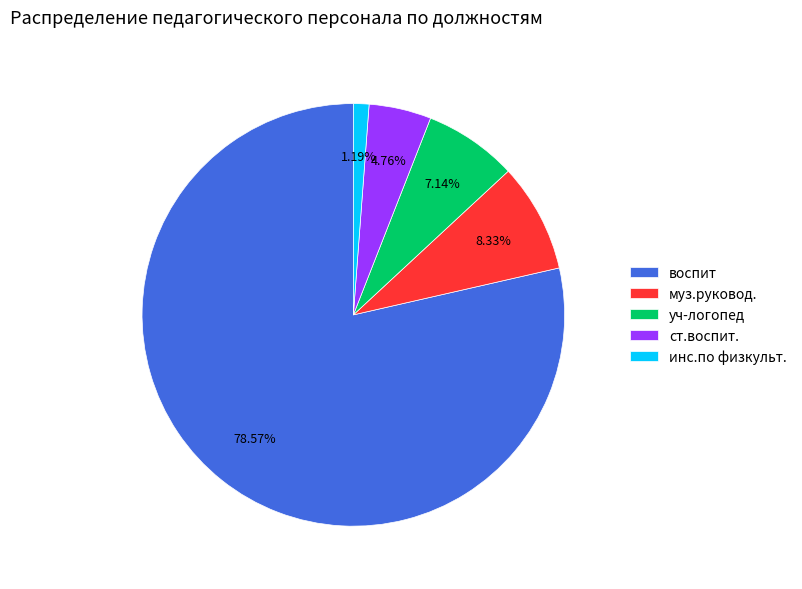

How many segments does this pie chart have?

5